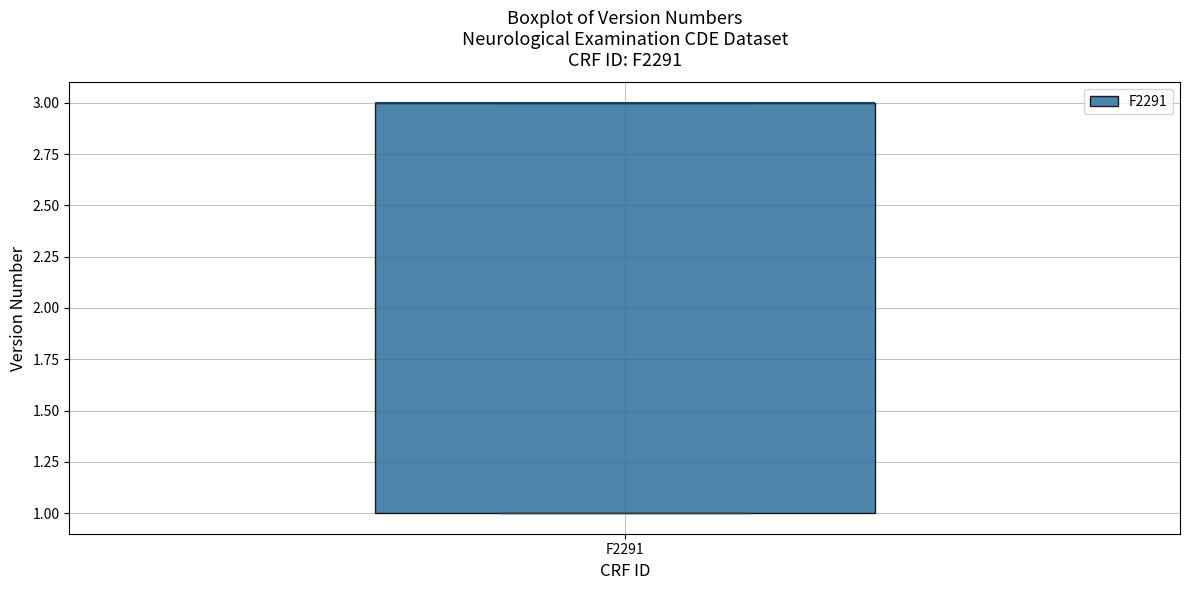

Where is the upper edge of the box for F2291 on the y-axis? The values are not printed on the chart, so give them approximately, as read against the axis.

3